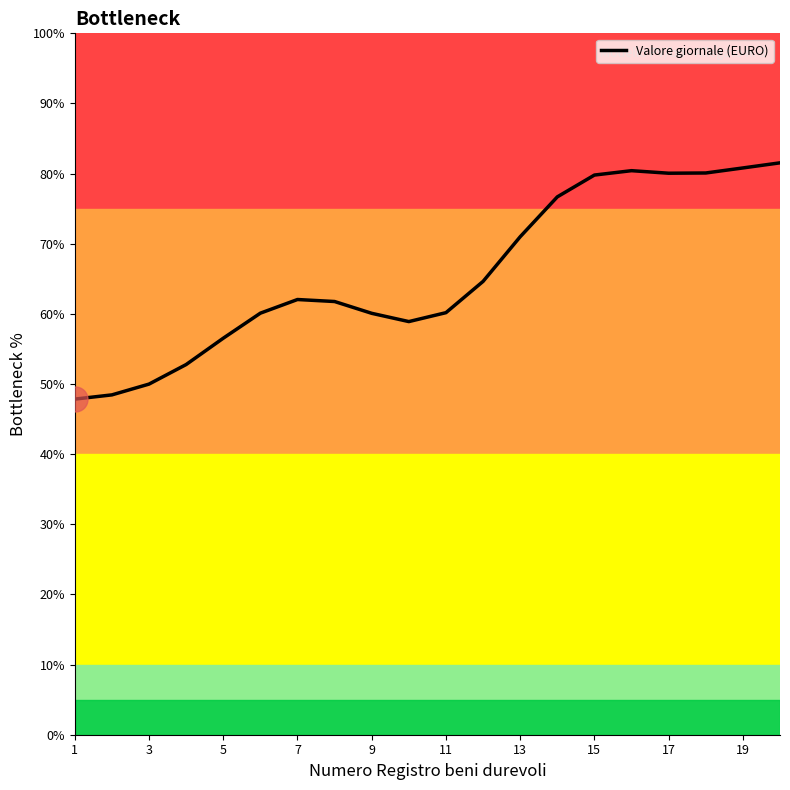

What is the minimum value shown in the chart?

47.8